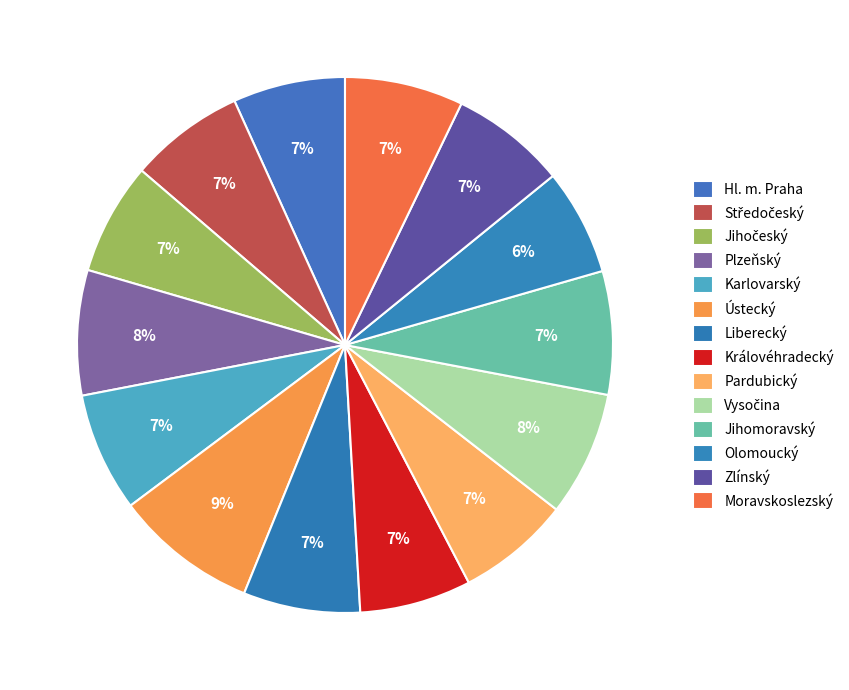

What percentage is NOT represented by Královéhradecký?

93.3%